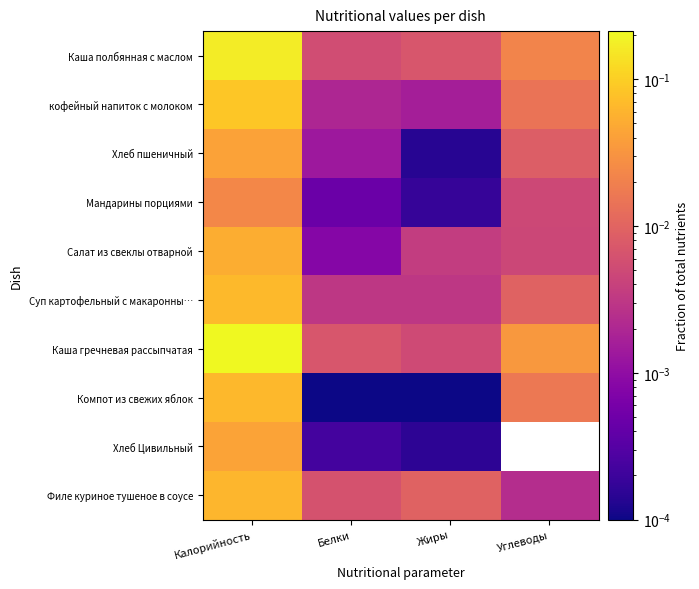

Reading left to right, list all the values displayed in this chart.

Каша полбянная с маслом: Калорийность=0.2	Белки=0.0	Жиры=0.0	Углеводы=0.0
кофейный напиток с молоком: Калорийность=0.1	Белки=0.0	Жиры=0.0	Углеводы=0.0
Хлеб пшеничный: Калорийность=0.0	Белки=0.0	Жиры=0.0	Углеводы=0.0
Мандарины порциями: Калорийность=0.0	Белки=0.0	Жиры=0.0	Углеводы=0.0
Салат из свеклы отварной: Калорийность=0.1	Белки=0.0	Жиры=0.0	Углеводы=0.0
Суп картофельный с макаронны…: Калорийность=0.1	Белки=0.0	Жиры=0.0	Углеводы=0.0
Каша гречневая рассыпчатая: Калорийность=0.2	Белки=0.0	Жиры=0.0	Углеводы=0.0
Компот из свежих яблок: Калорийность=0.1	Белки=0.0	Жиры=0.0	Углеводы=0.0
Хлеб Цивильный: Калорийность=0.0	Белки=0.0	Жиры=0.0	Углеводы=0.0
Филе куриное тушеное в соусе: Калорийность=0.1	Белки=0.0	Жиры=0.0	Углеводы=0.0